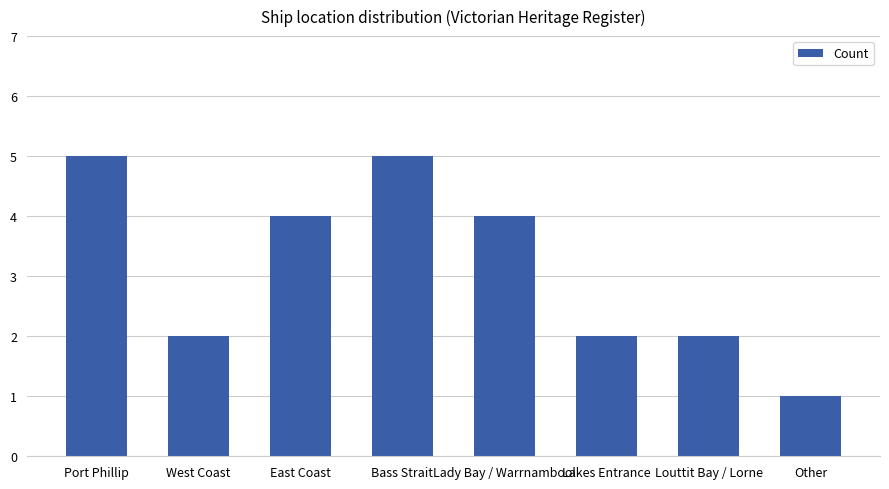

Which label corresponds to the smallest value in the chart?

Other